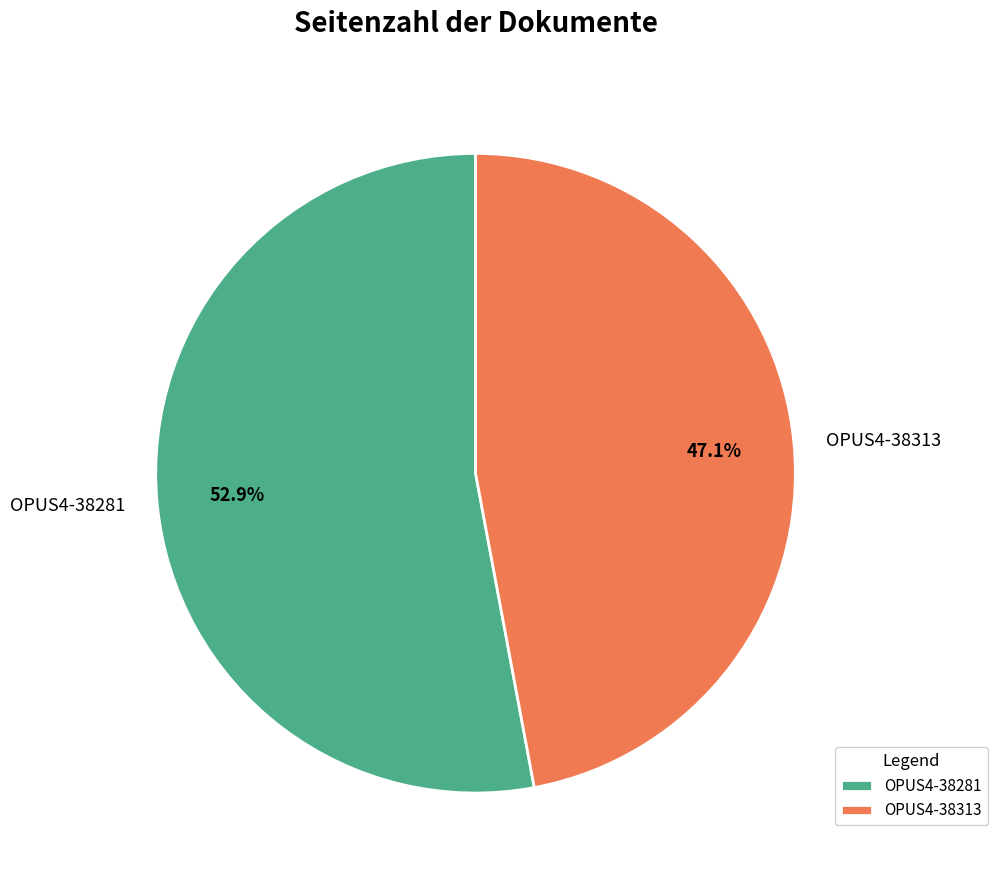

The OPUS4-38281 slice represents 44% of the pie. True or false?

False